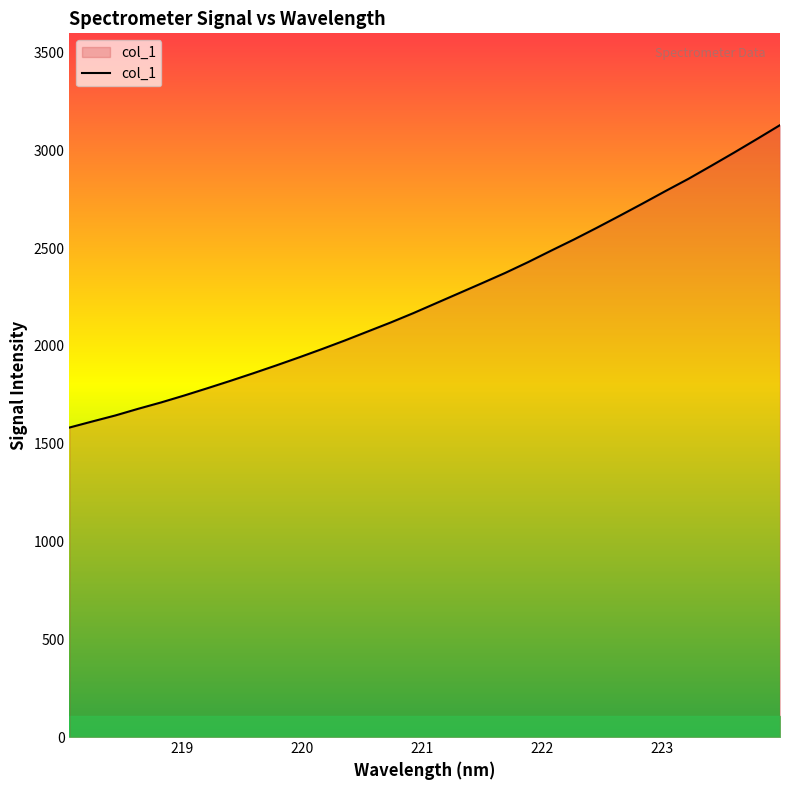

What is the maximum value shown in the chart?

3129.6